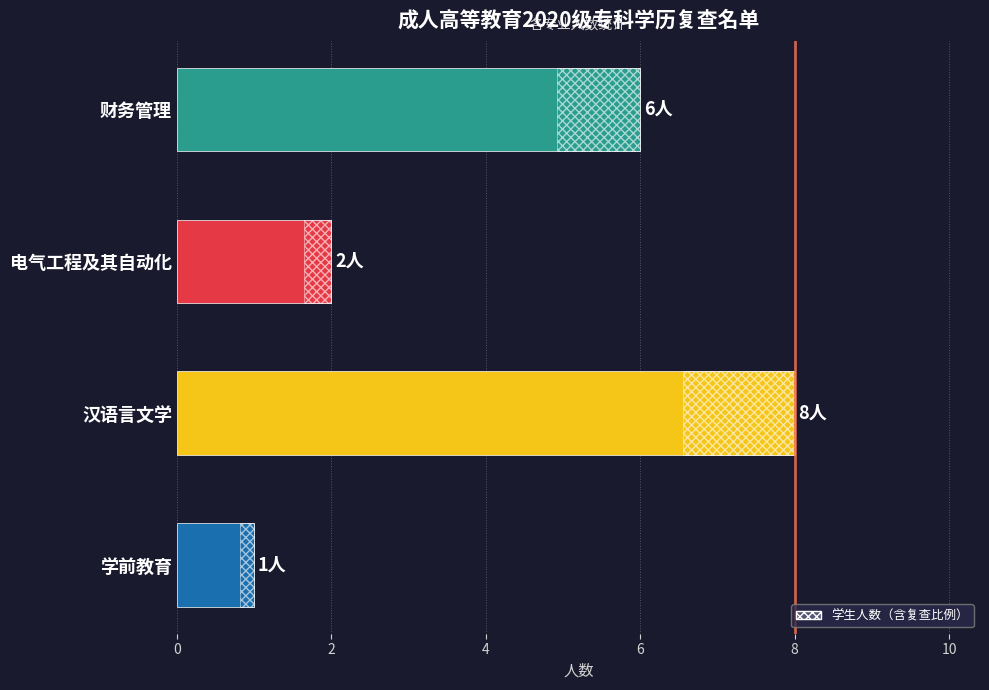

Count the values in the range 2 to 8.

3